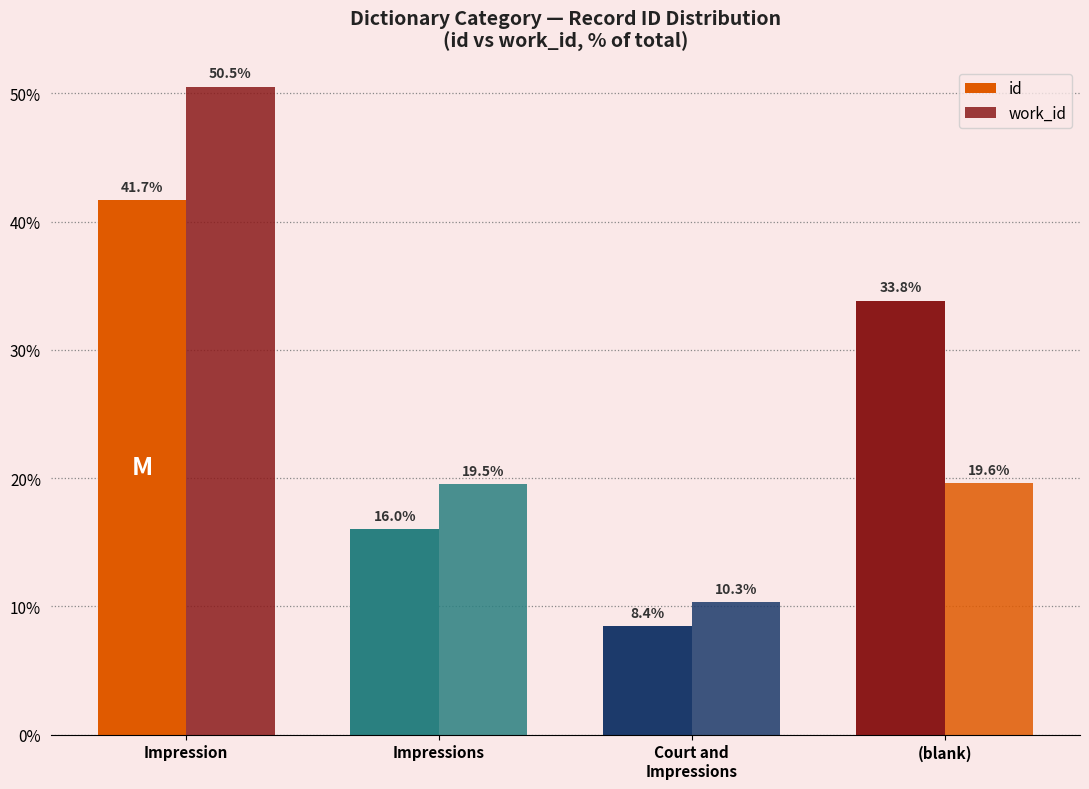

What is the difference between the work_id values at (blank) and Impression?

30.9